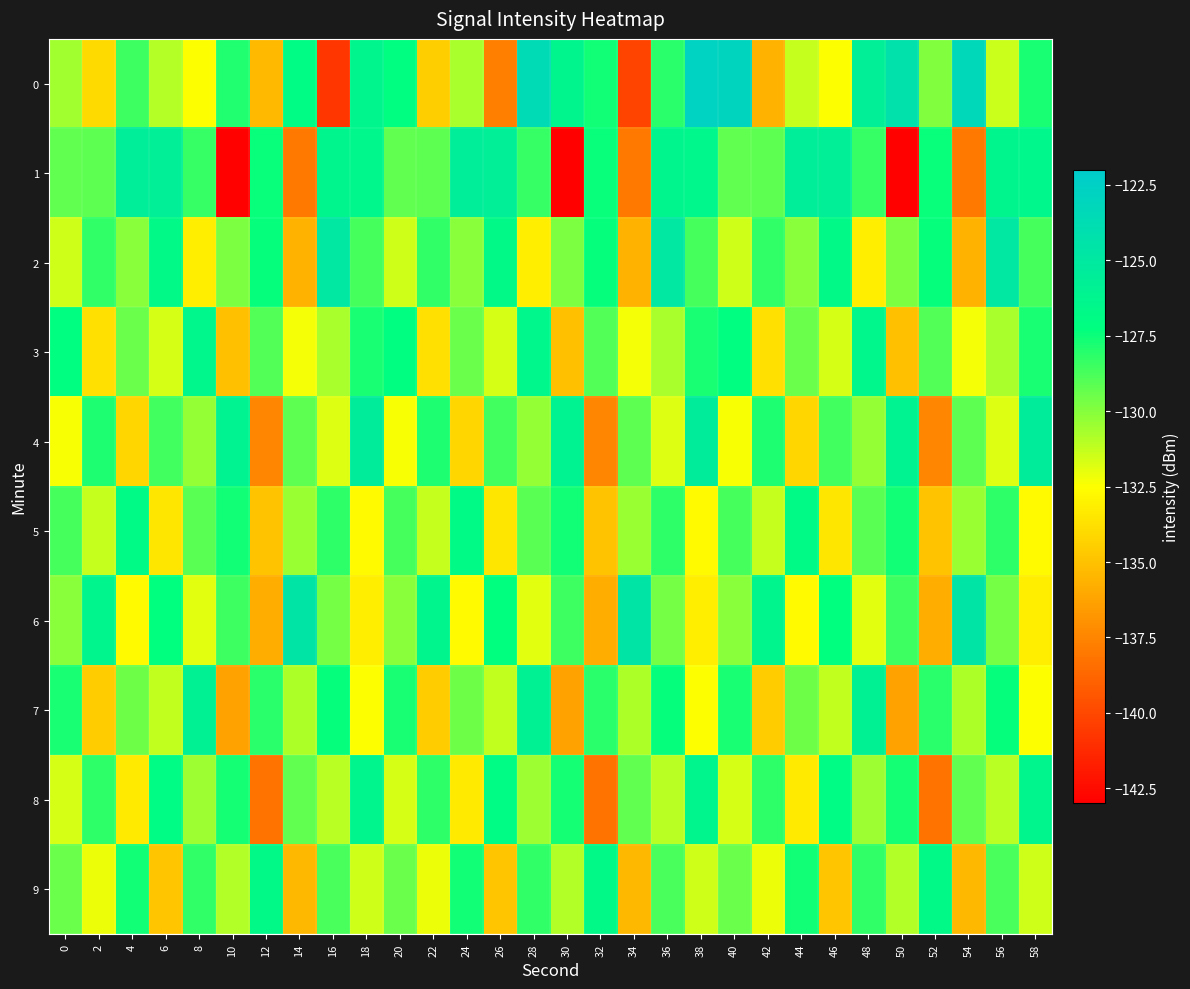

At which category is the sum across all series the highest?

36